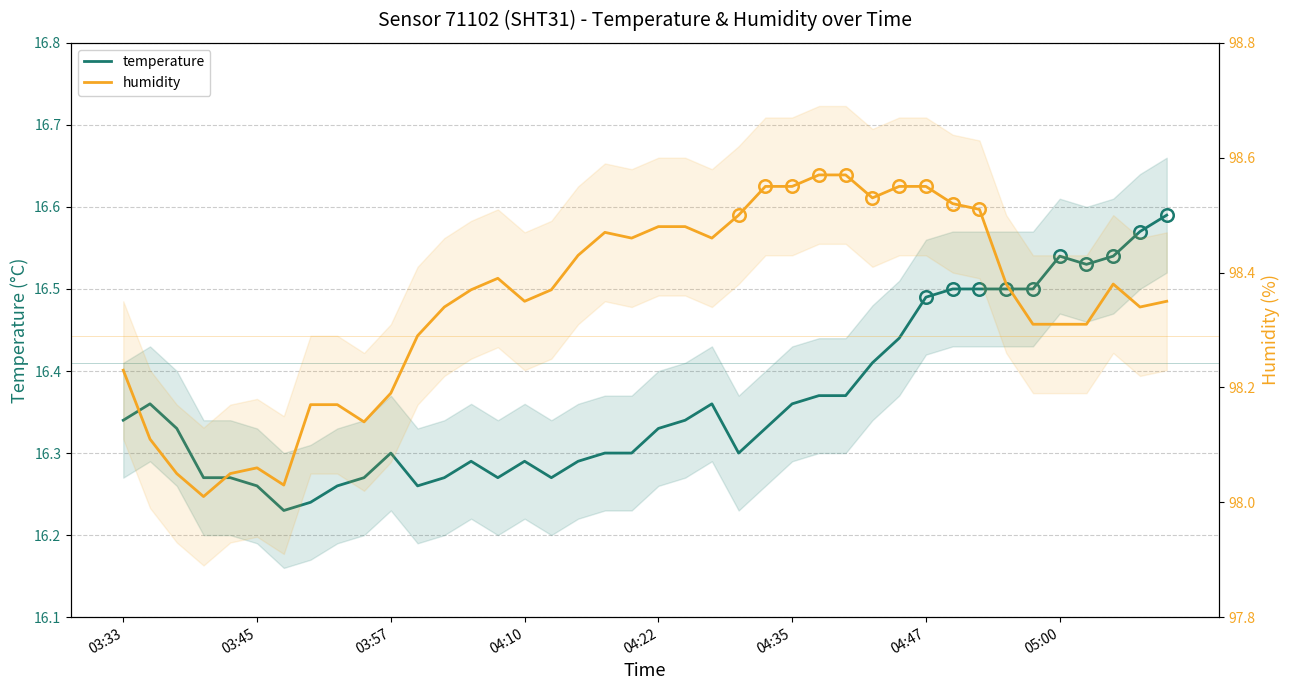

The temperature series shows 6.7 at 24. True or false?

False